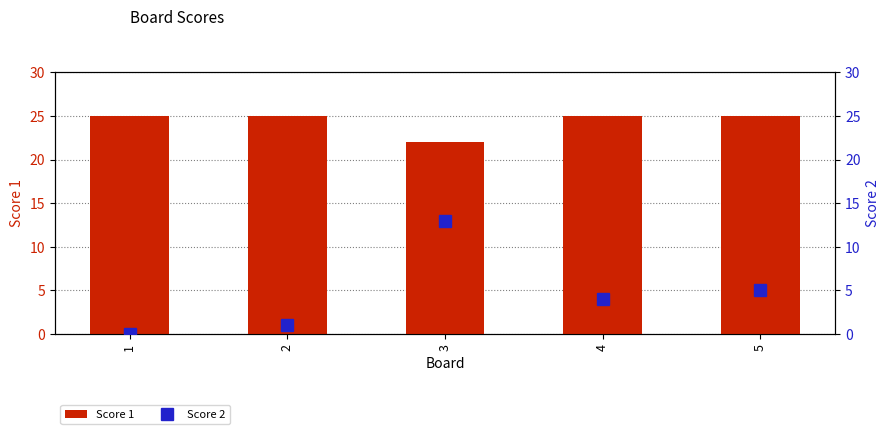

Which series has the widest spread of values?

Score 2